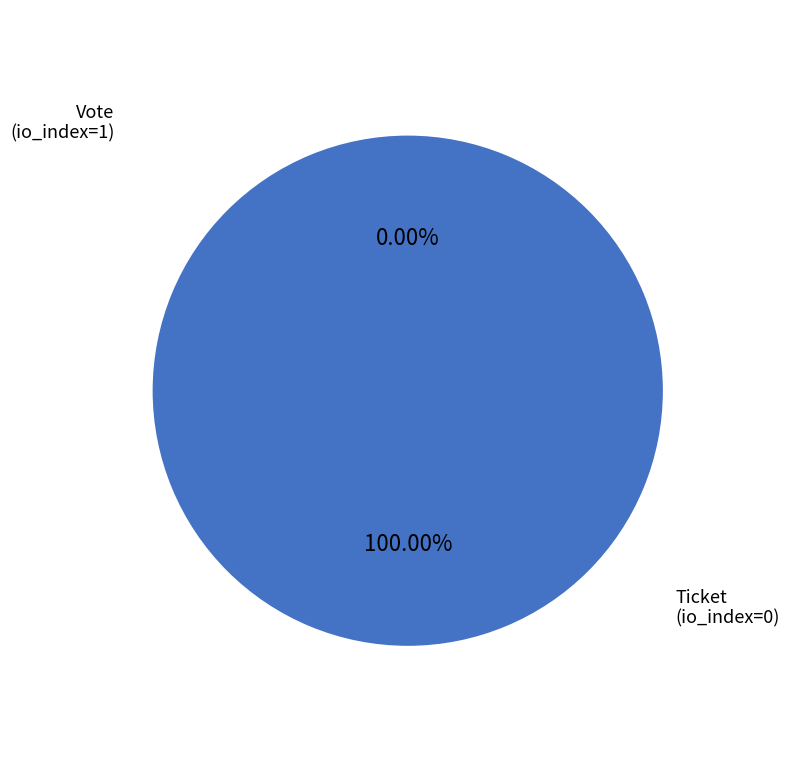

Does Vote (io_index=1) represent more than half of the total?

Yes